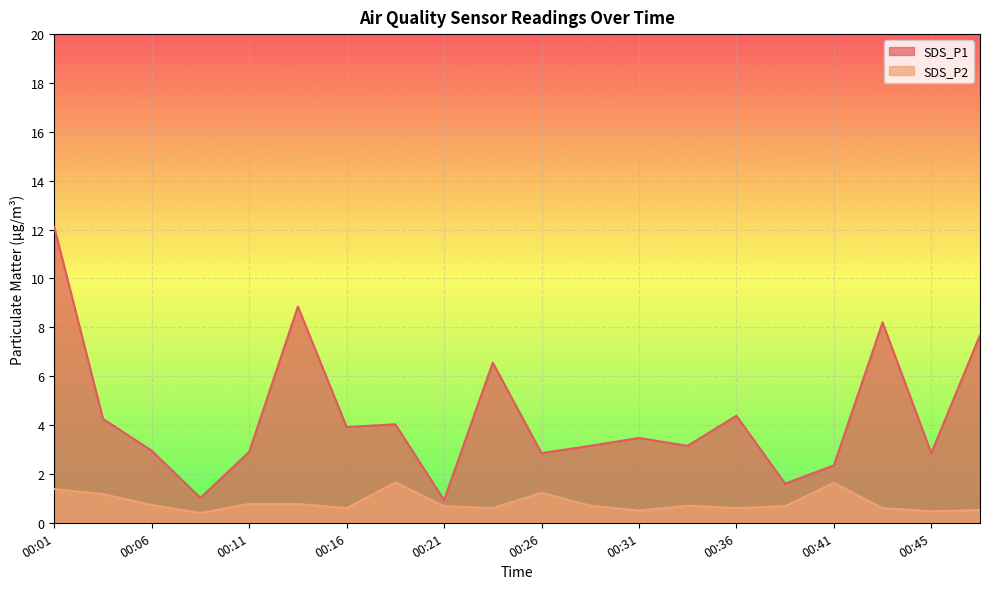

At which label is SDS_P2 closest to 1?

00:04